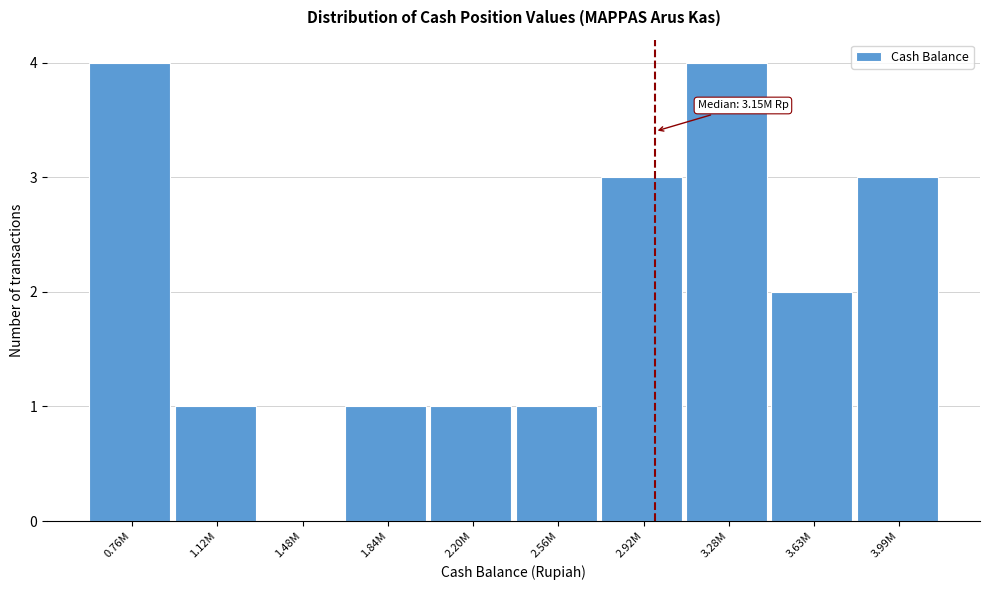

Reading left to right, transcribe all the data shown in this chart.

0.76M=4	1.12M=1	1.48M=0	1.84M=1	2.20M=1	2.56M=1	2.92M=3	3.28M=4	3.63M=2	3.99M=3